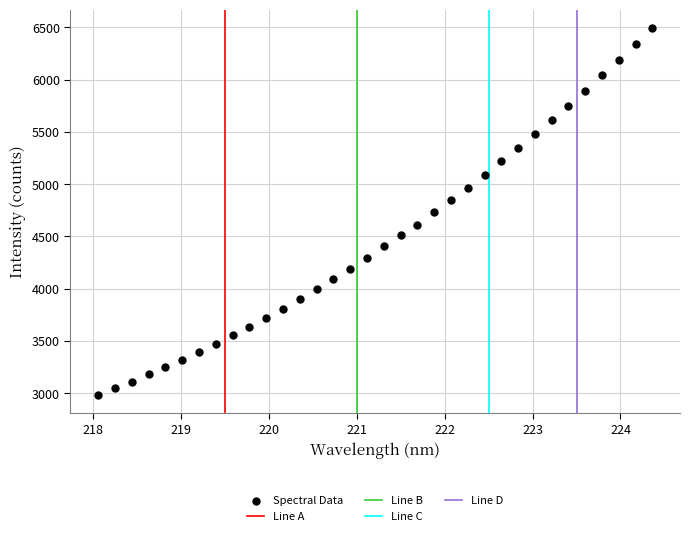

What is the range of Y values (max minus min)?

3511.8